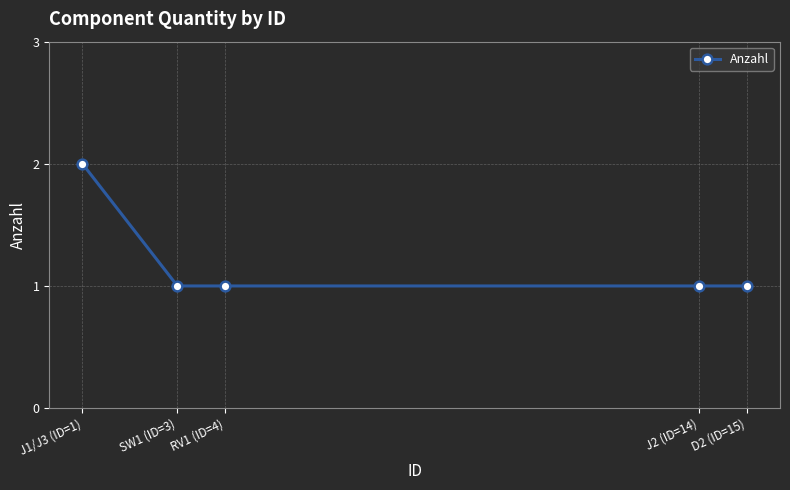

How many lines are shown in the chart?

1